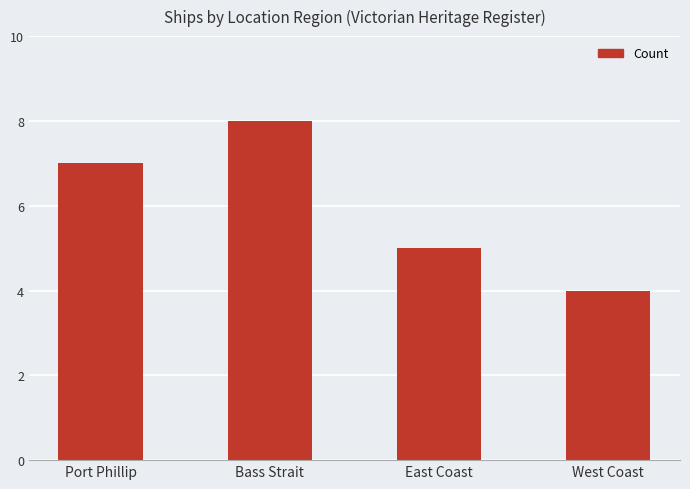

Approximately how many times larger is the value at West Coast compared to Port Phillip?

0.6